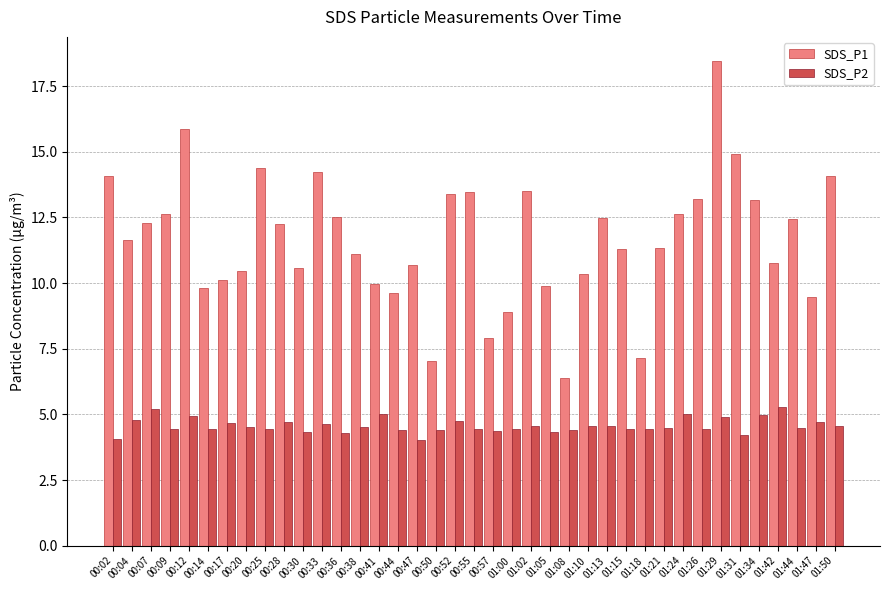

What is the label of the 28th bar from the left?

01:15